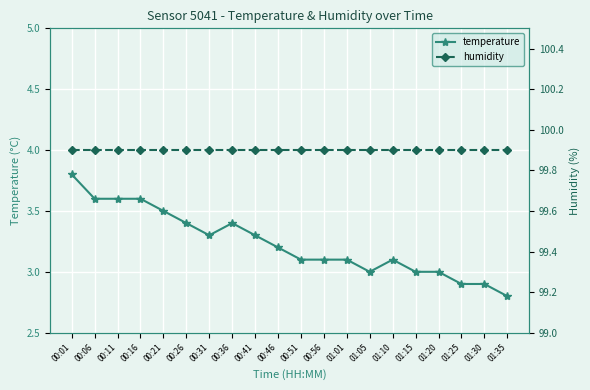

At which label does temperature reach its peak?

00:01